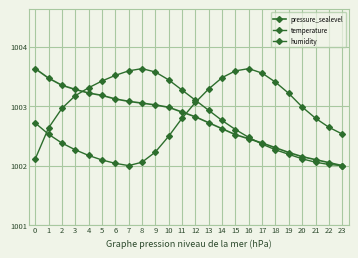

What is the total value across all series at 4?

3008.7